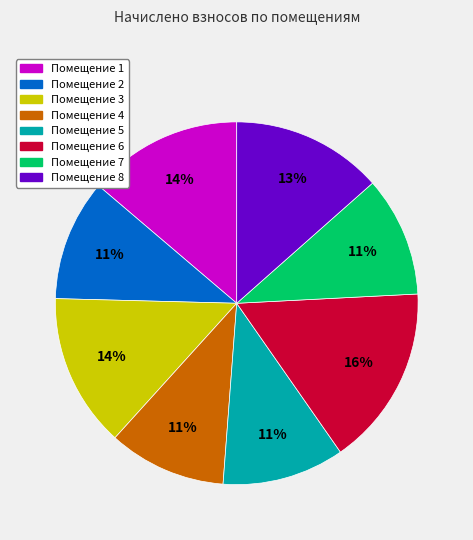

Count the number of slices in the pie.

8